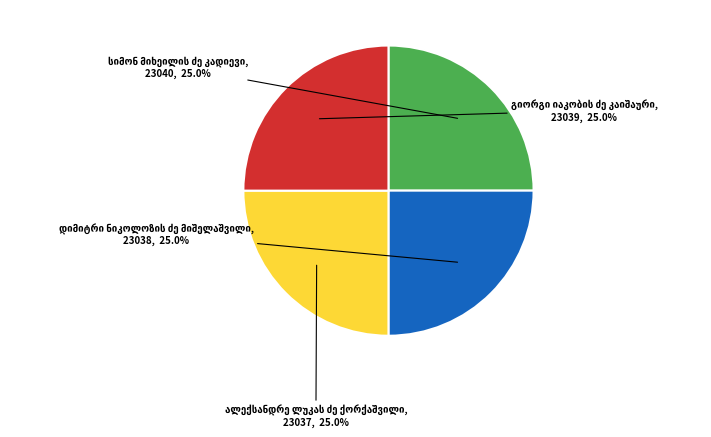

How many slices are in this pie chart?

4